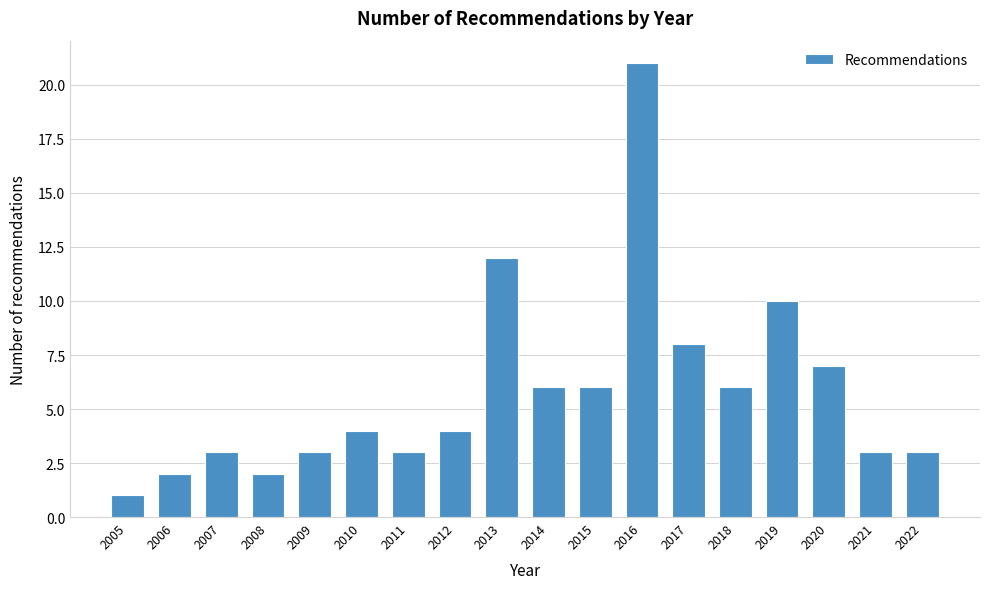

Reading left to right, list all the values displayed in this chart.

1	2	3	2	3	4	3	4	12	6	6	21	8	6	10	7	3	3